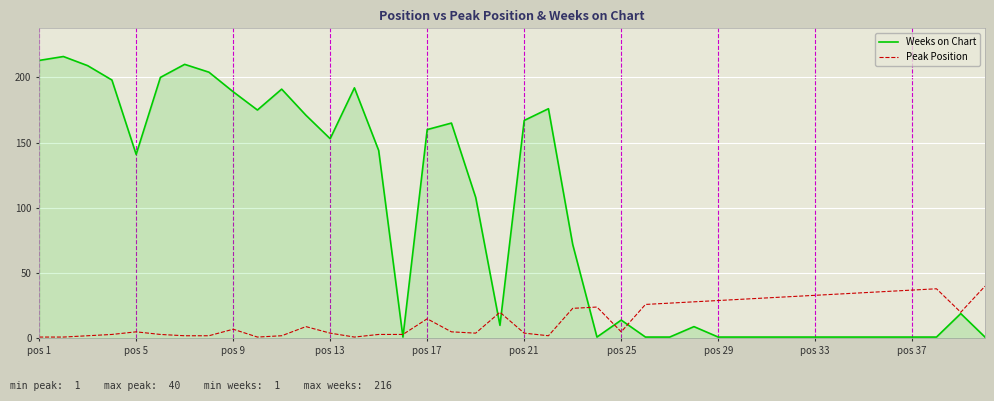

Rank the series by their maximum value, from highest to lowest.

Weeks on Chart, Peak Position